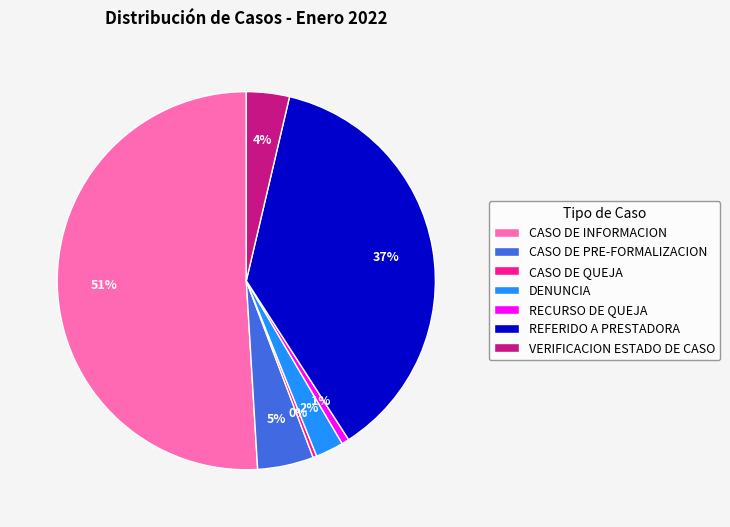

Which has a higher value, CASO DE INFORMACION or DENUNCIA?

CASO DE INFORMACION